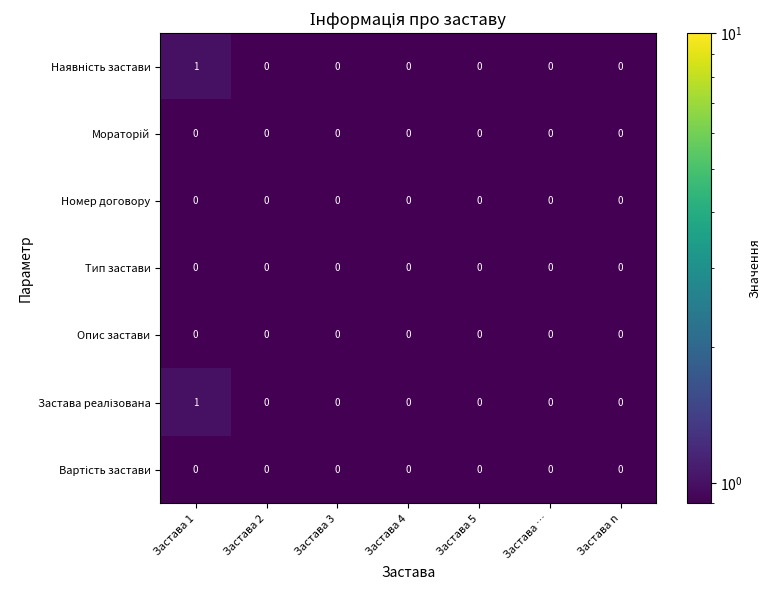

At which category is the sum across all series the highest?

Застава 1